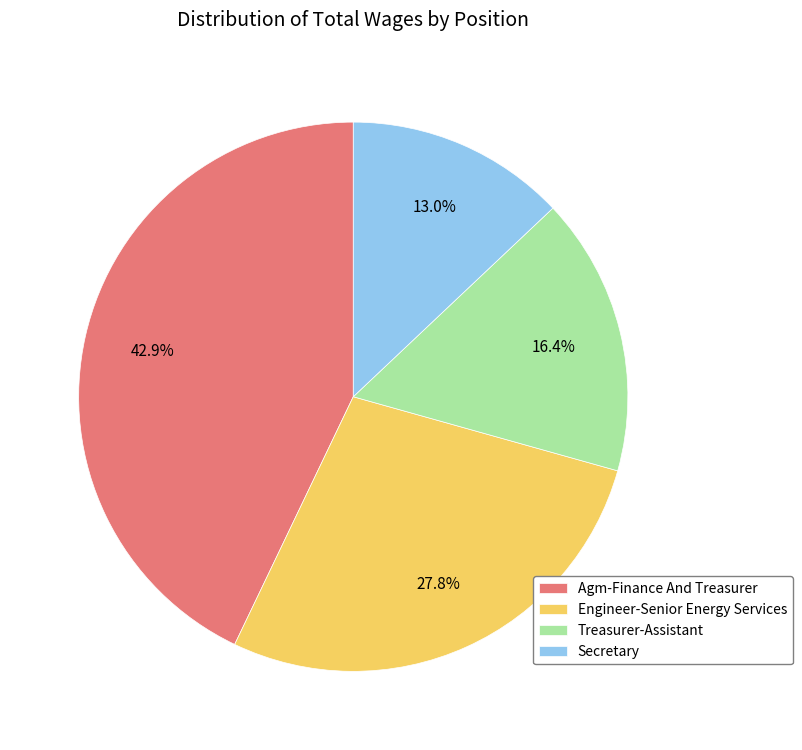

Is Secretary the majority of the pie?

No